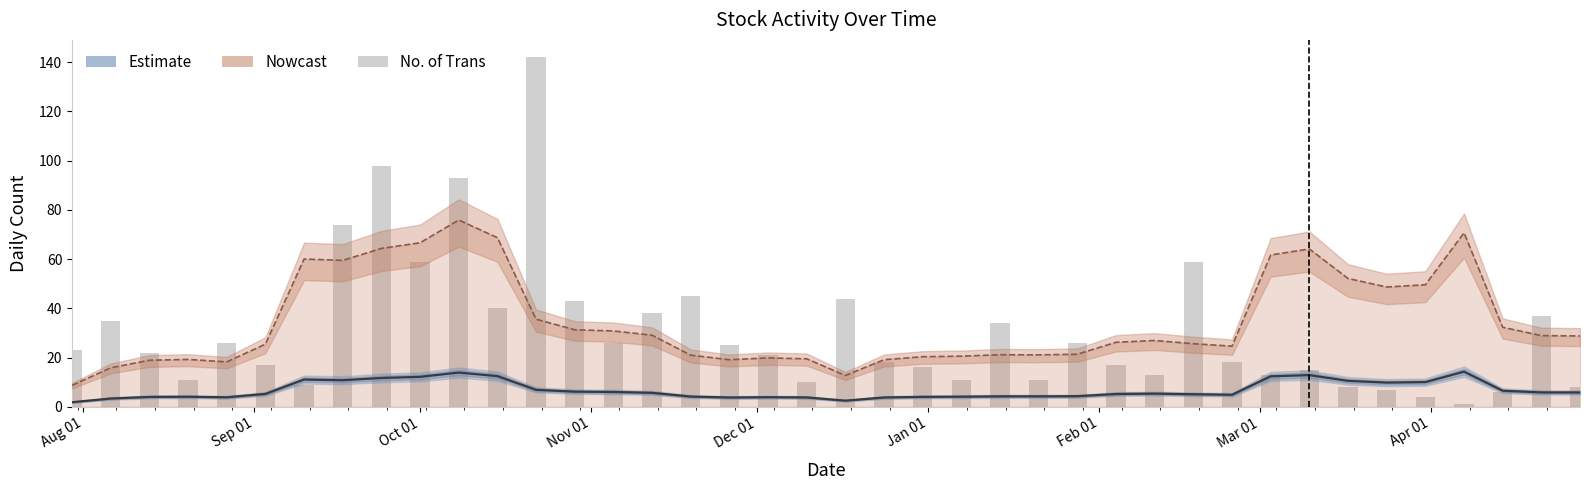

Count the number of data series in this chart.

3